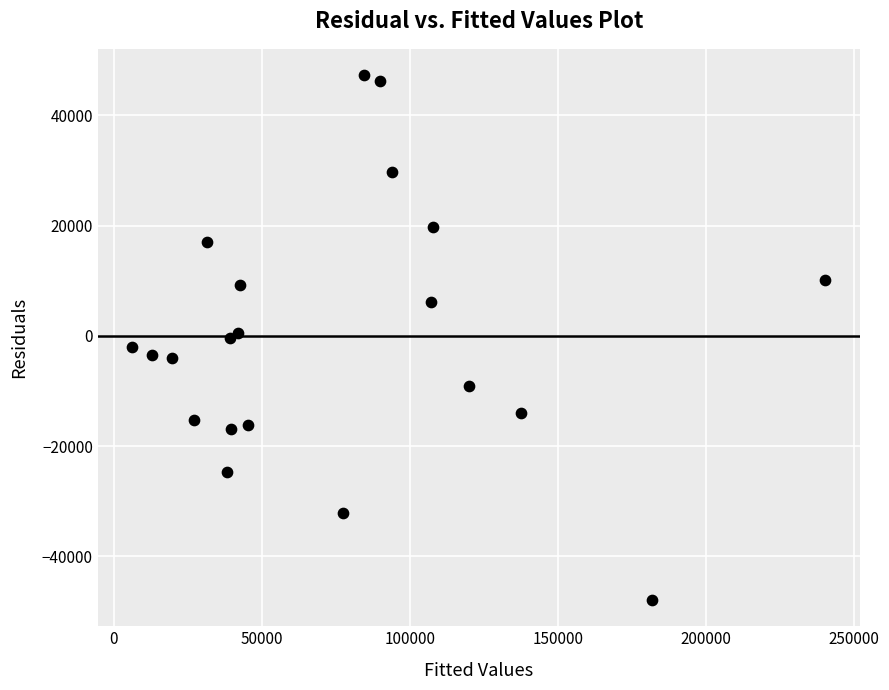

What is the range of X values (max minus min)?

233972.4